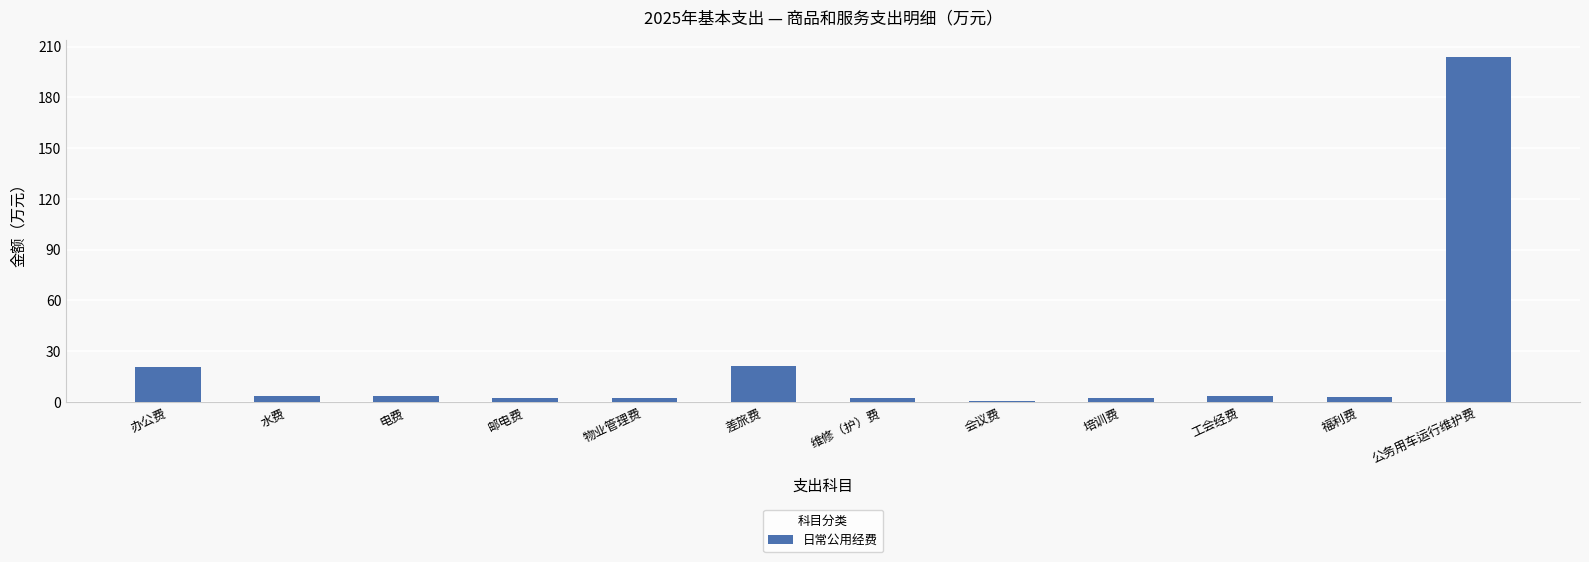

The chart shows a value of 2.3 at 培训费. True or false?

True